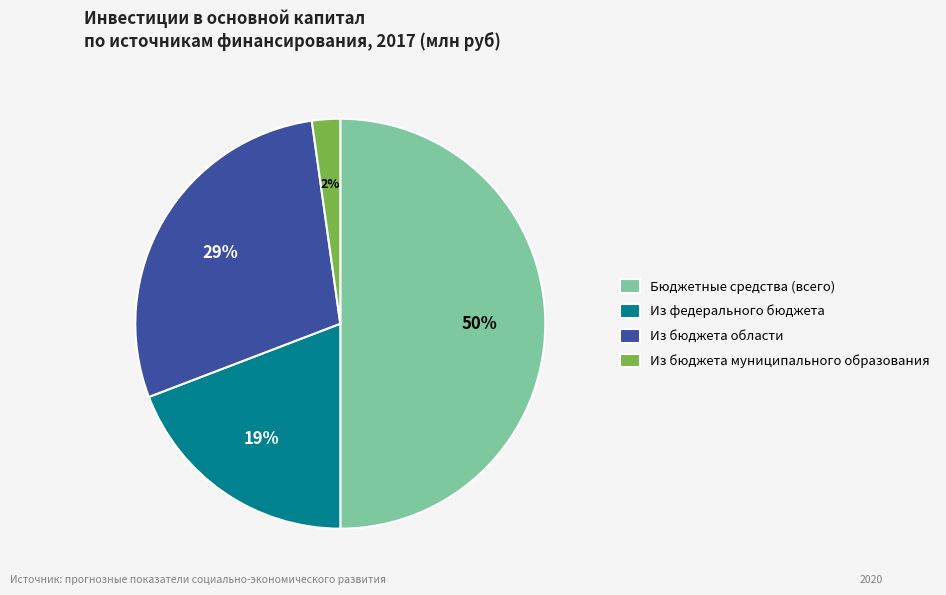

To the nearest percent, what portion does Из федерального бюджета represent?

19%